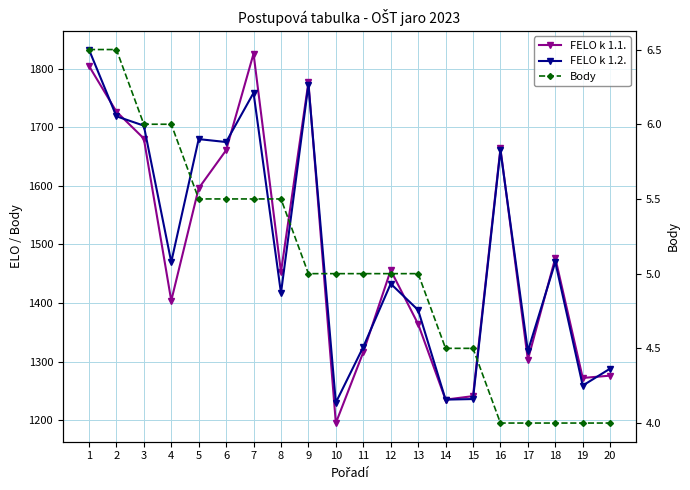

Rank the series by their maximum value, from lowest to highest.

Body, FELO k 1.1., FELO k 1.2.